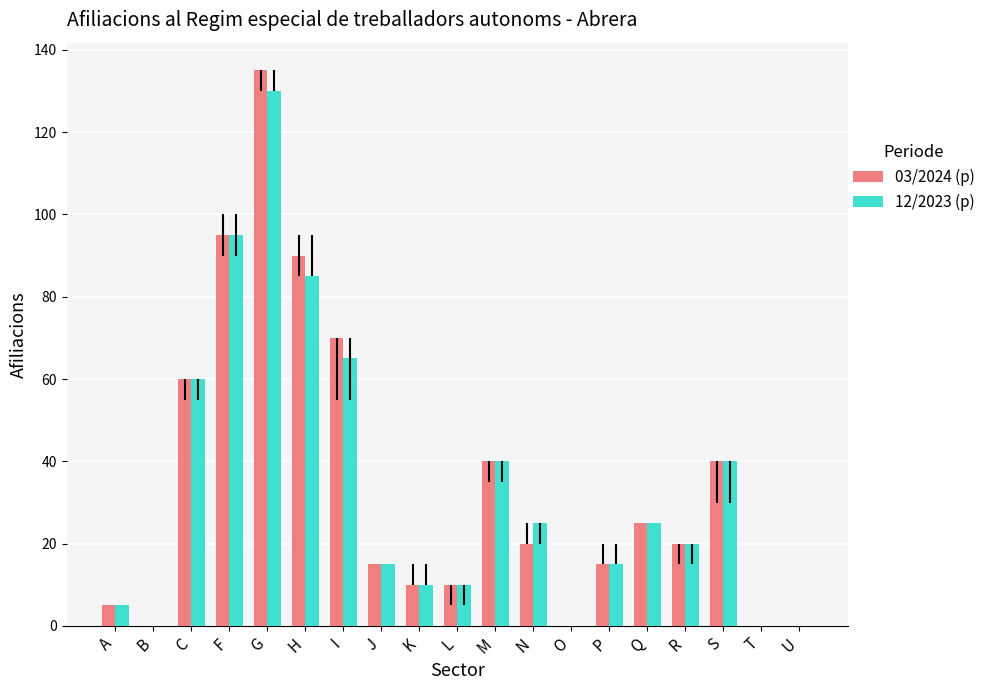

Read the 03/2024 (p) value at H, to the nearest 50.

100